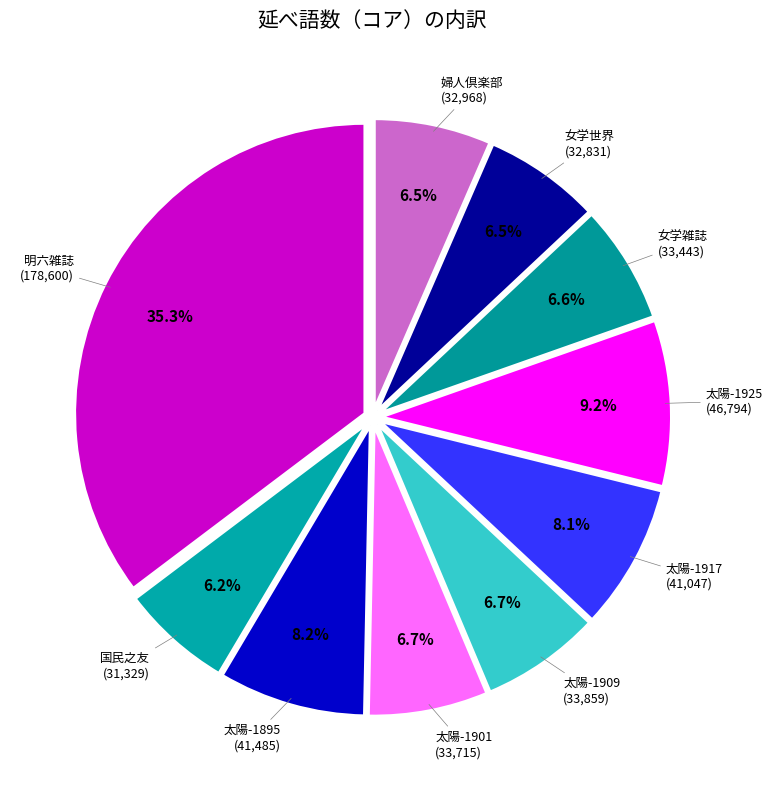

To the nearest percent, what is the difference between the largest and smallest slice percentages?

29%